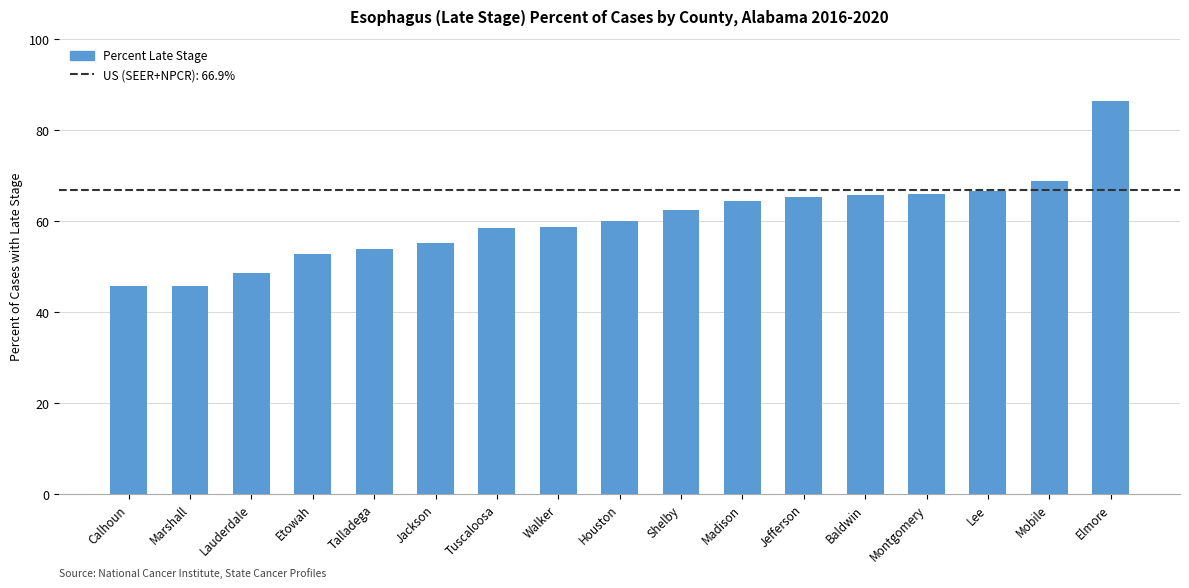

What is the approximate value at Mobile?

68.9